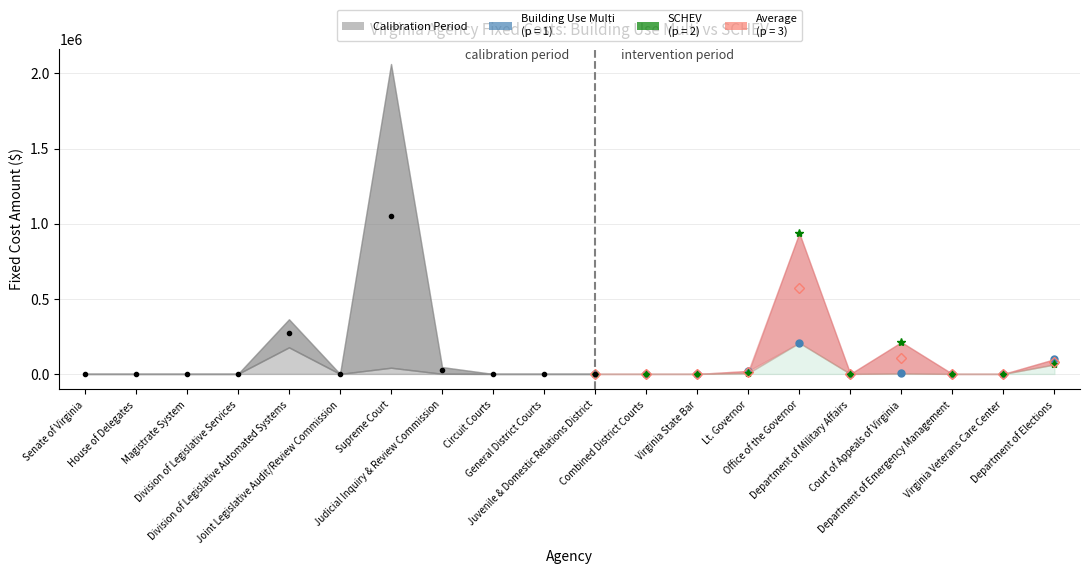

What is the label of the 6th point from the left?

Joint Legislative Audit/Review Commission